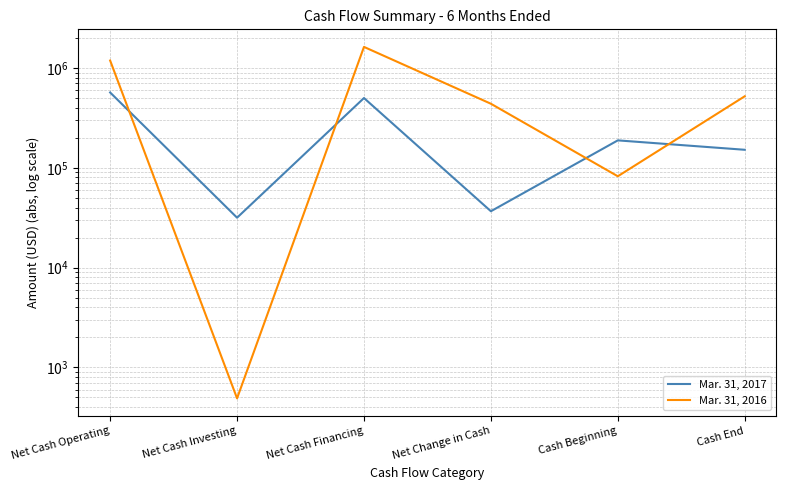

How many data points does each series have?

6